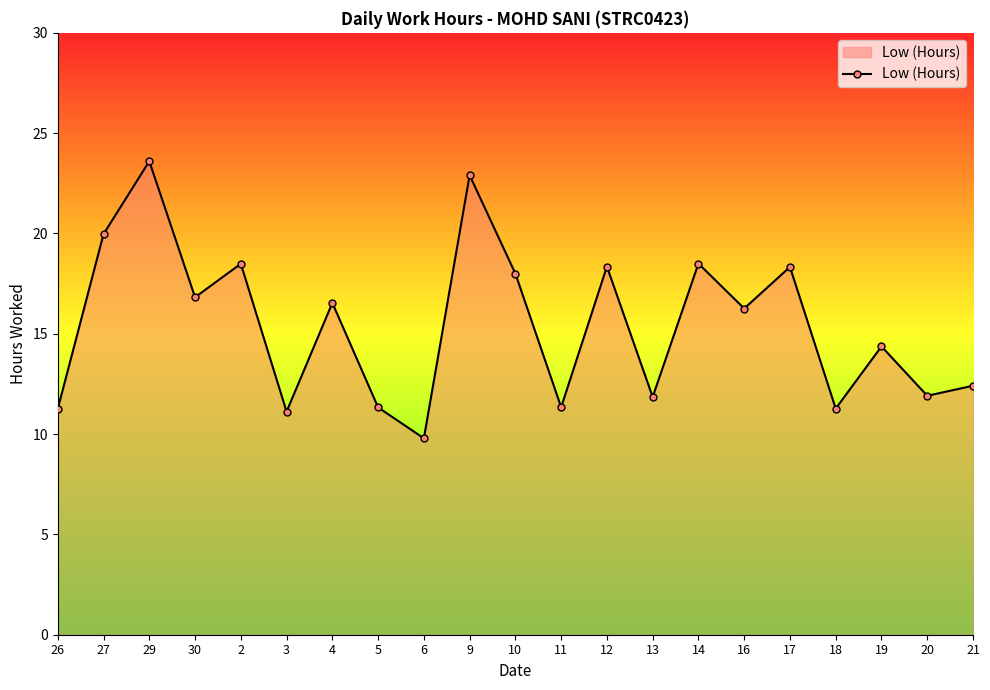

Does the chart display data point markers on the line(s)?

Yes